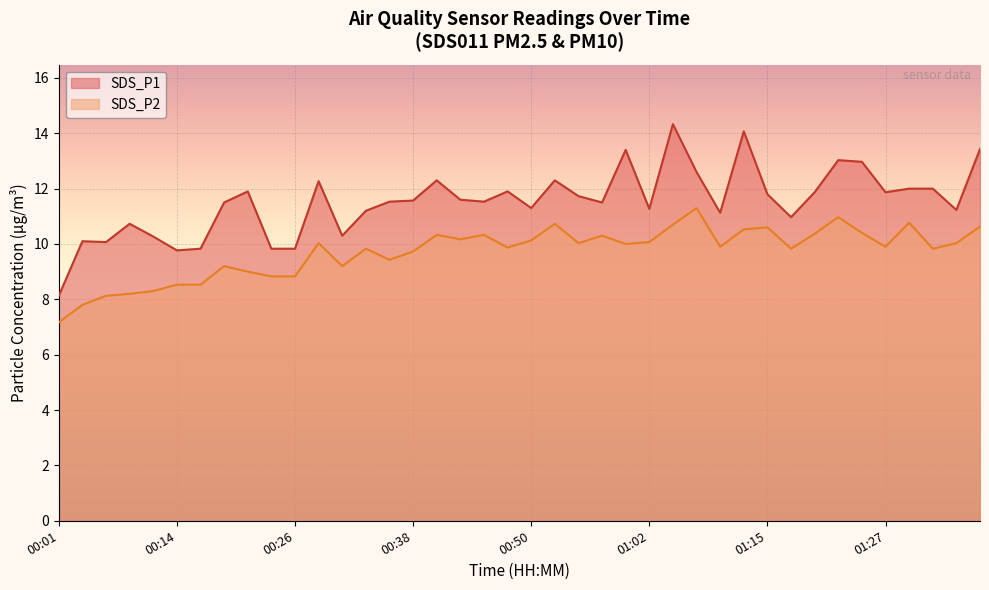

How many lines are shown in the chart?

2